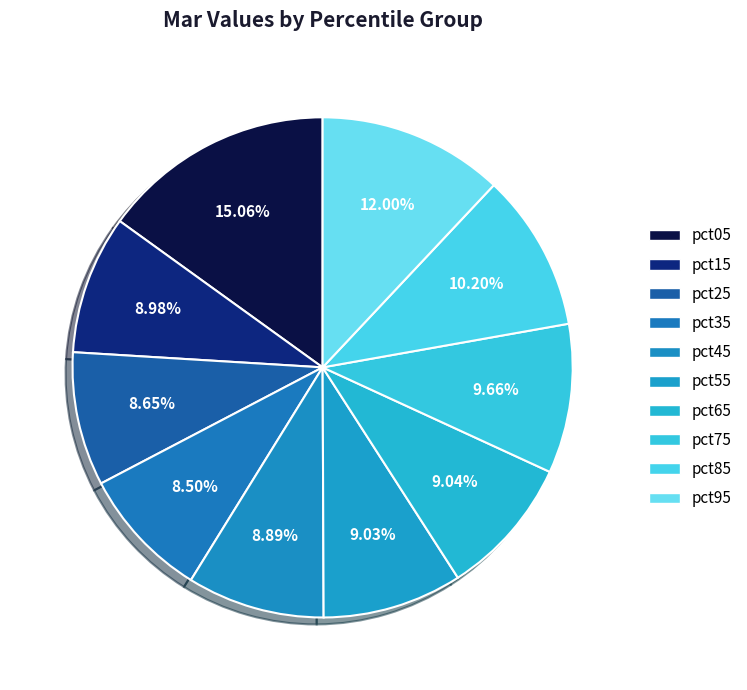

How many slices are in this pie chart?

10